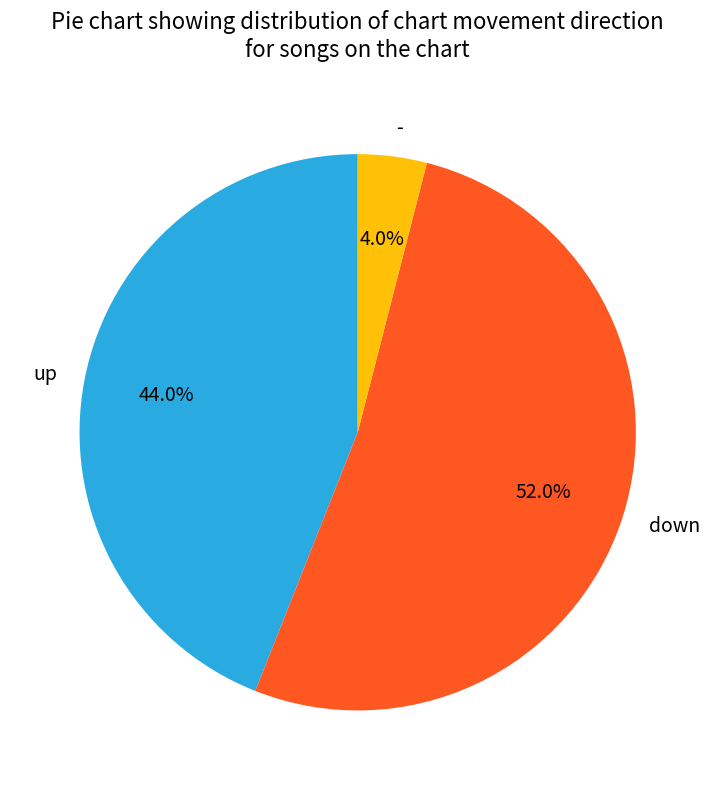

Approximately how many times larger is the value at down compared to -?

13.0